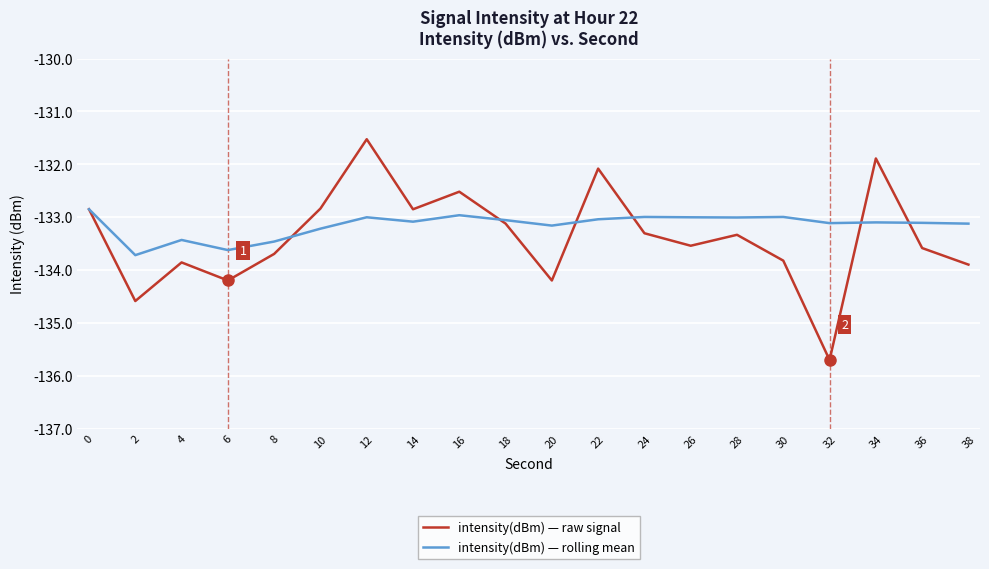

Is this an area chart (filled region under the line)?

No